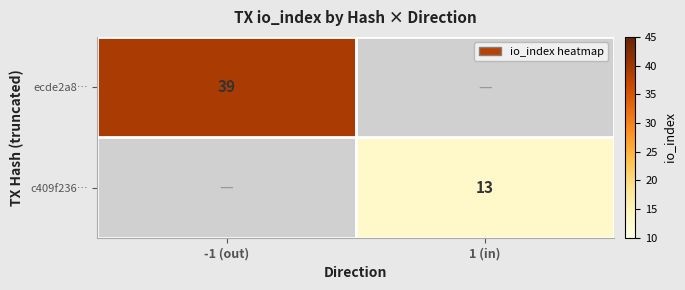

True or false: c409f236… has a value of 5 at 1 (in).

False